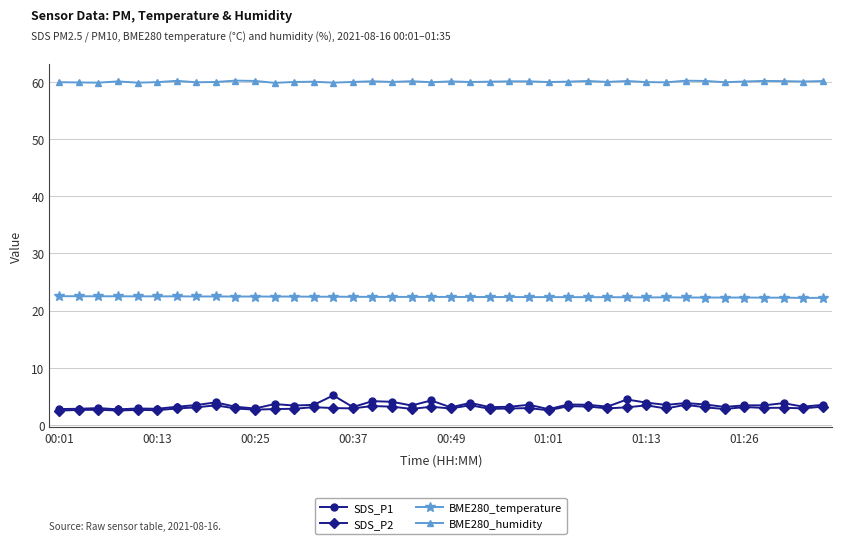

How many data points does each series have?

40